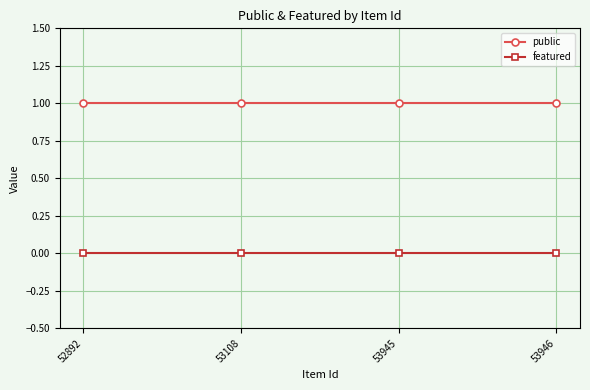

True or false: public has more than 1 interior local peaks.

False